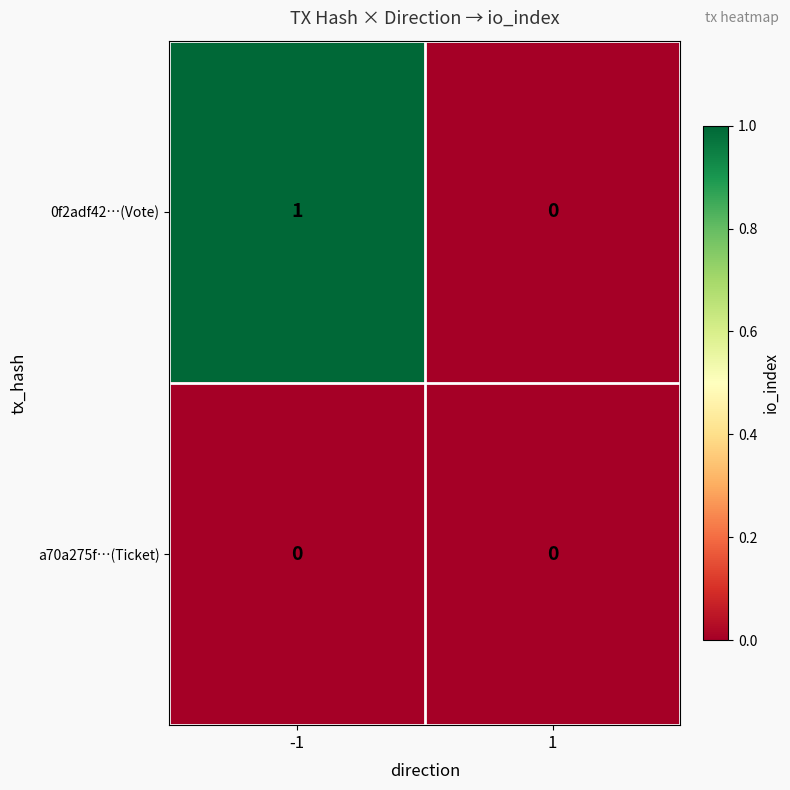

The a70a275f…(Ticket) series shows 0 at -1. True or false?

True